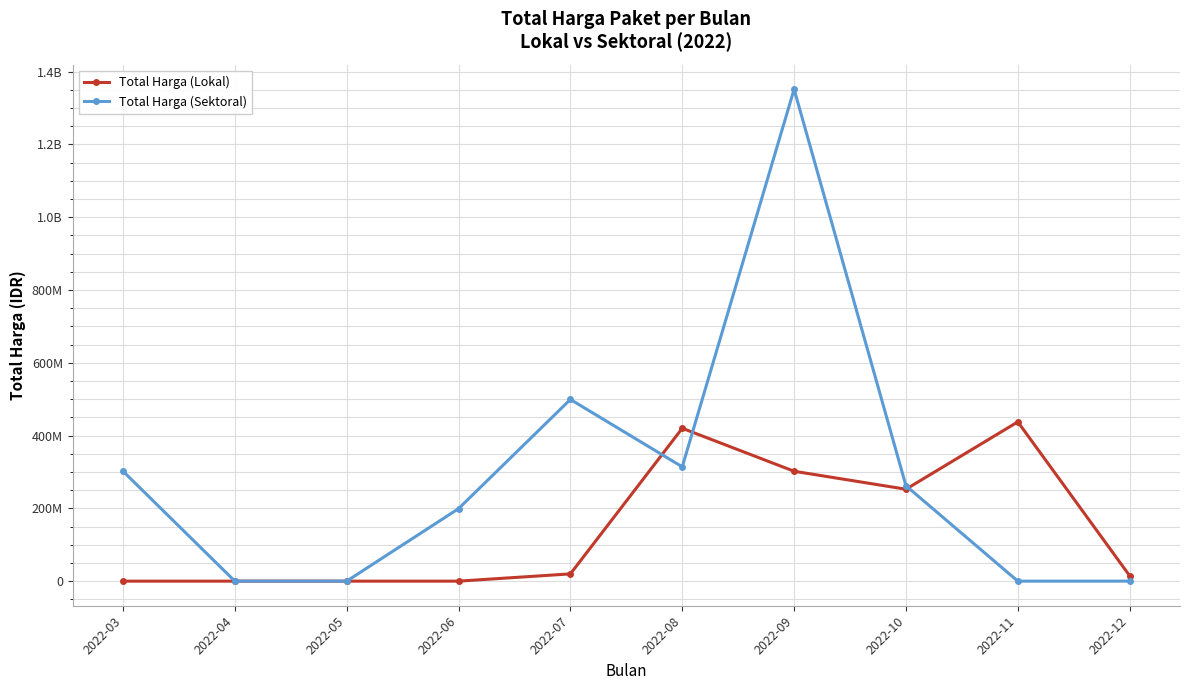

What is the value of the Total Harga (Lokal) point at the 5th from the left?

19950000